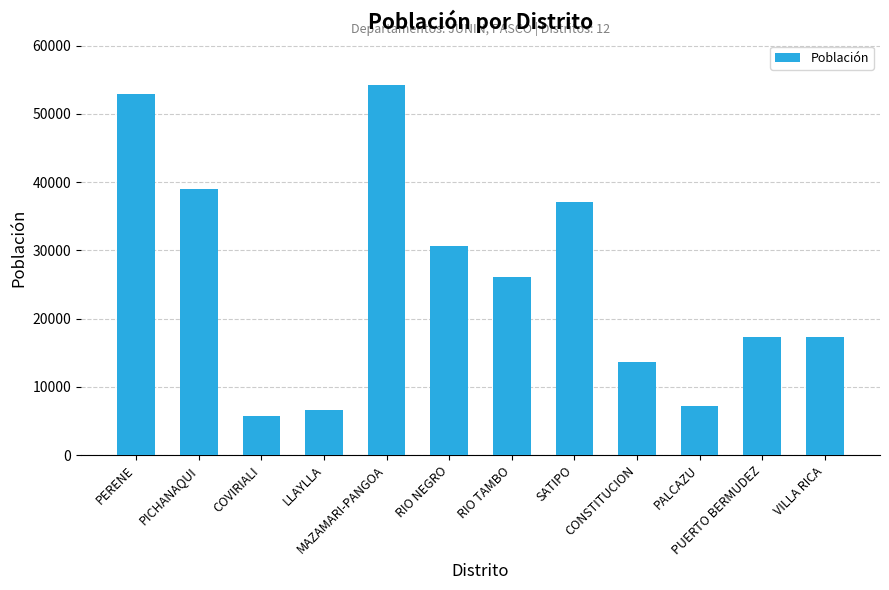

What is the ratio of the value at PUERTO BERMUDEZ to the value at PALCAZU?

2.4